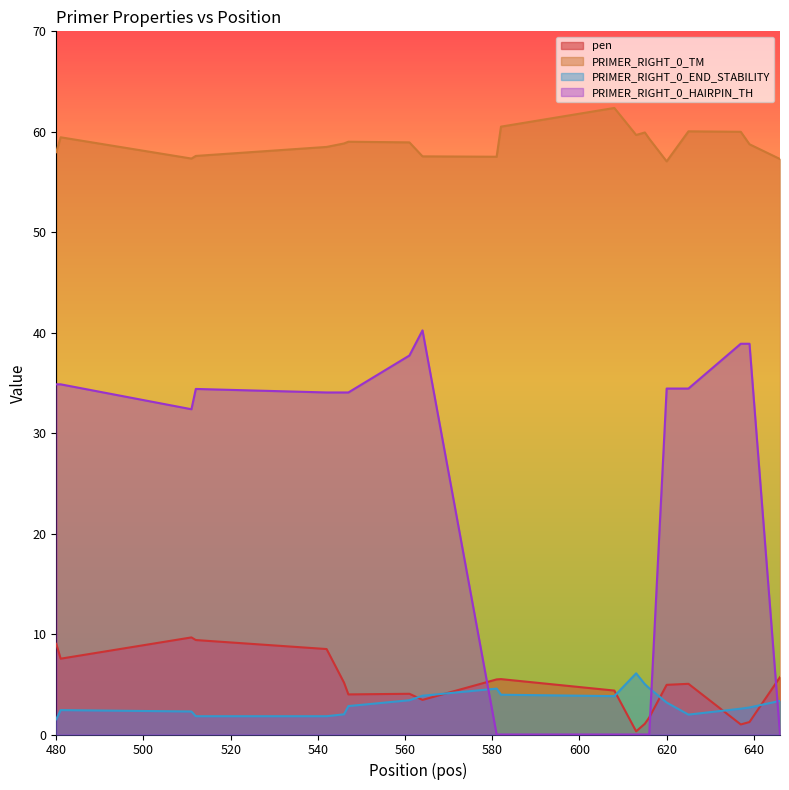

What is the value of the PRIMER_RIGHT_0_END_STABILITY point at the 2nd from the left?

2.4